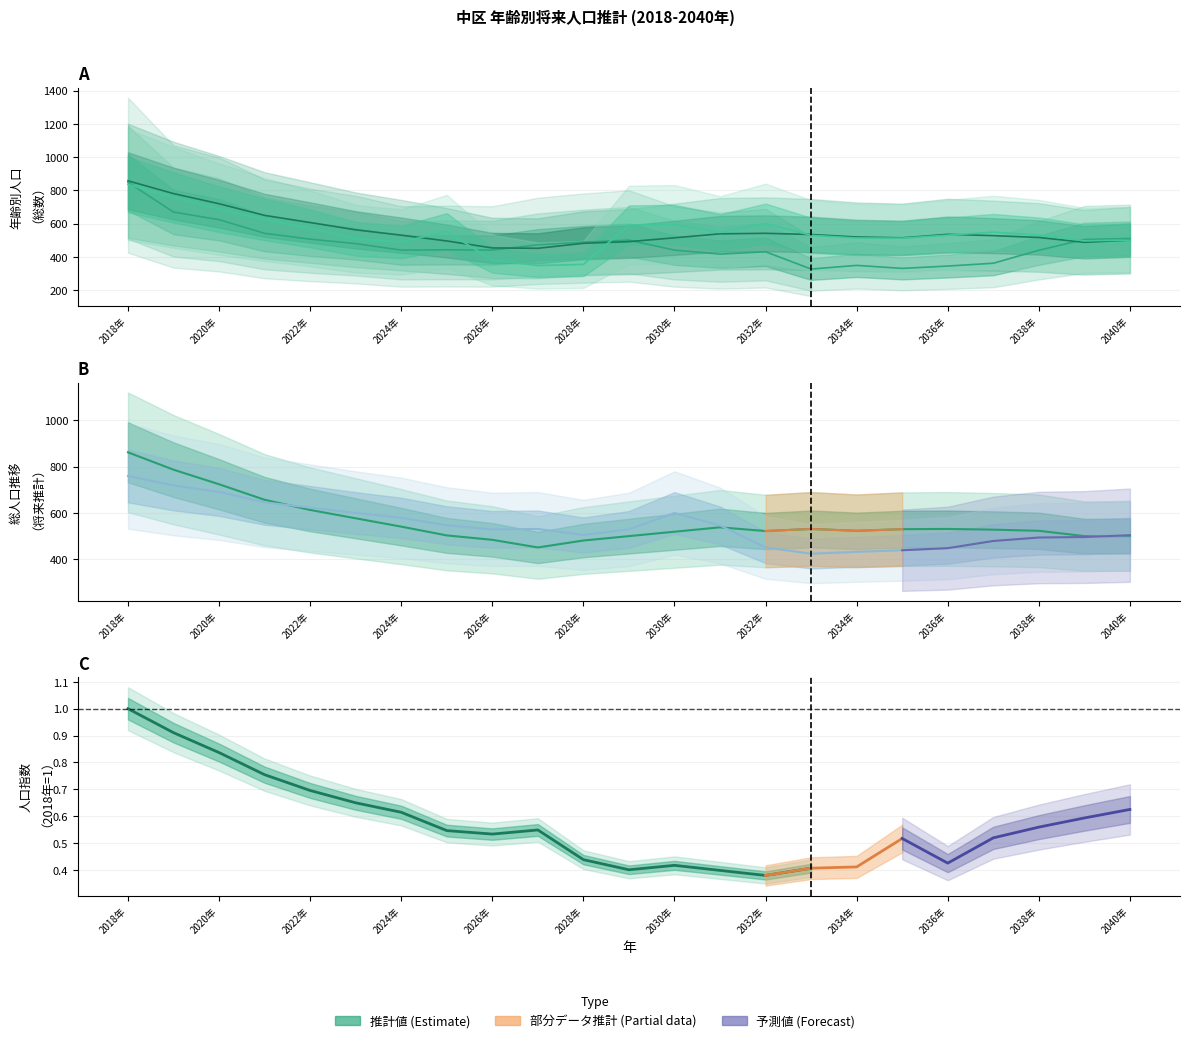

Rank the categories by 令和16年(col_16) value from lowest to highest.

2033年, 2034年, 2035年, 2036年, 2032年, 2037年, 2038年, 2039年, 2040年, 2028年, 2026年, 2029年, 2027年, 2031年, 2025年, 2024年, 2023年, 2030年, 2022年, 2021年, 2020年, 2019年, 2018年